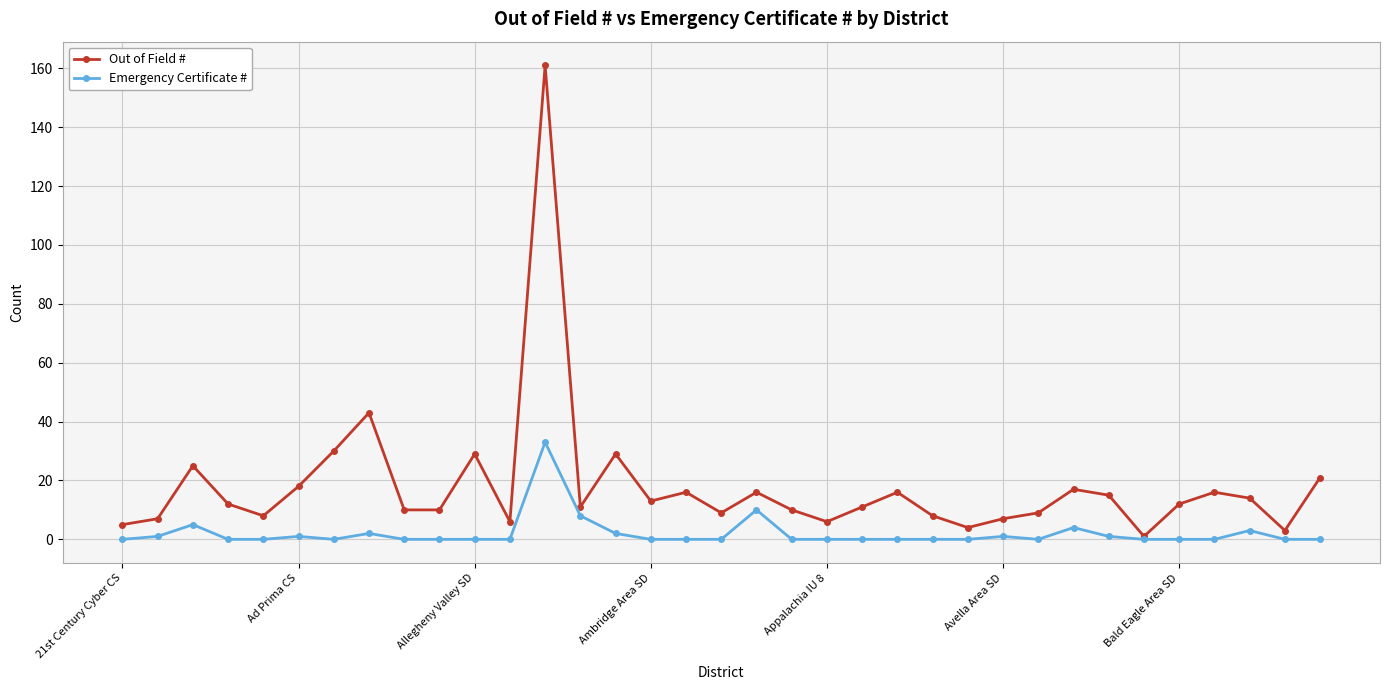

Which series has the largest total across all categories?

Out of Field #